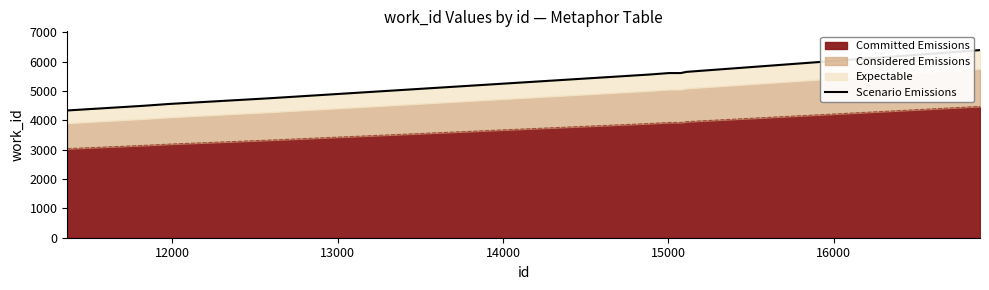

What is the maximum value for Committed Emissions?

4477.9